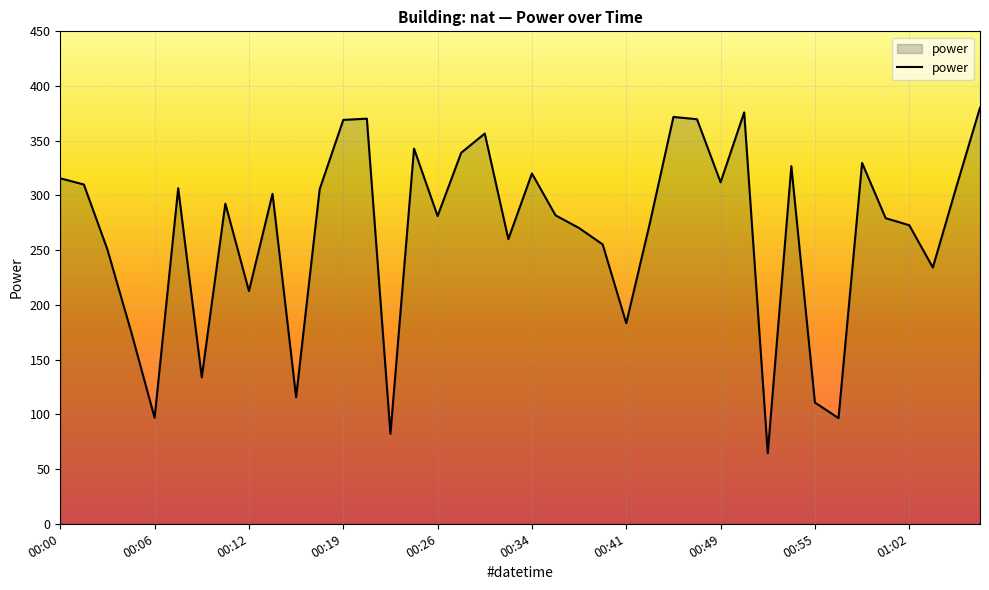

What is the minimum value shown in the chart?

64.6